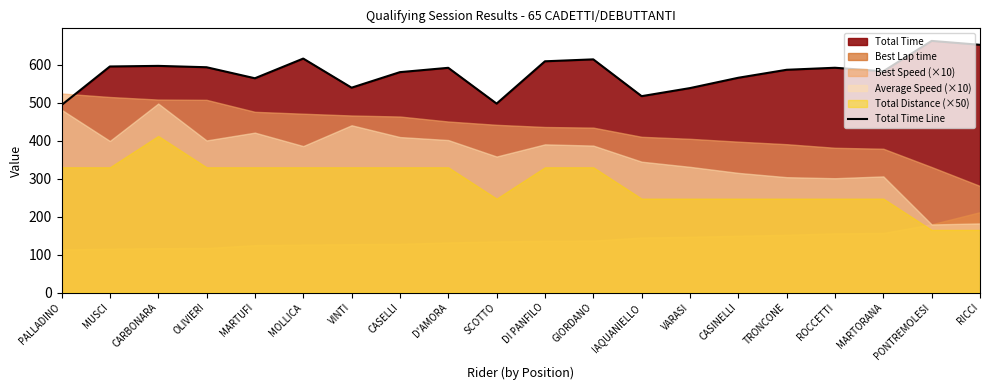

Reading left to right, transcribe all the data shown in this chart.

493.5	595.1	596.6	593.0	564.0	615.9	539.3	580.1	591.5	497.3	608.7	613.8	516.9	538.2	565.4	586.3	591.7	582.4	662.3	652.1